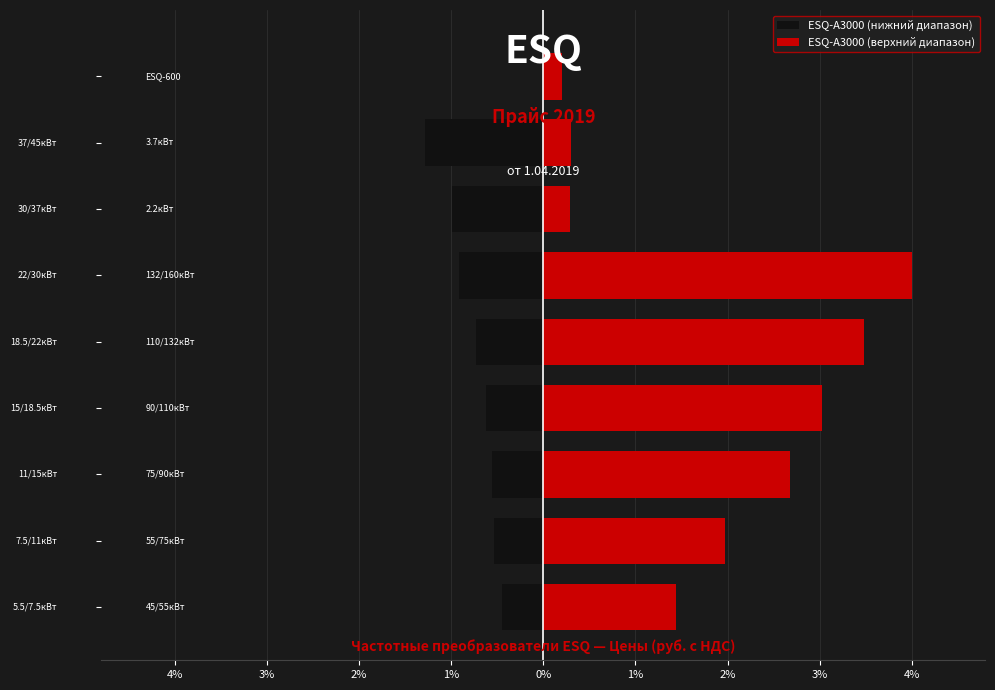

What is the difference between the maximum and minimum values in the ESQ-A3000 (нижний диапазон) series?

1.3